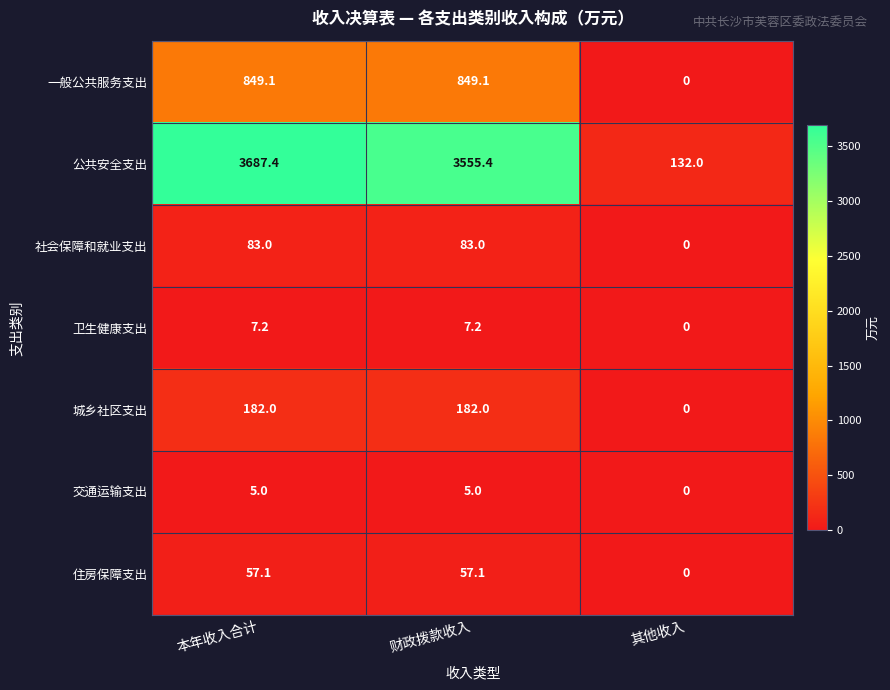

Which series has the largest total across all categories?

公共安全支出